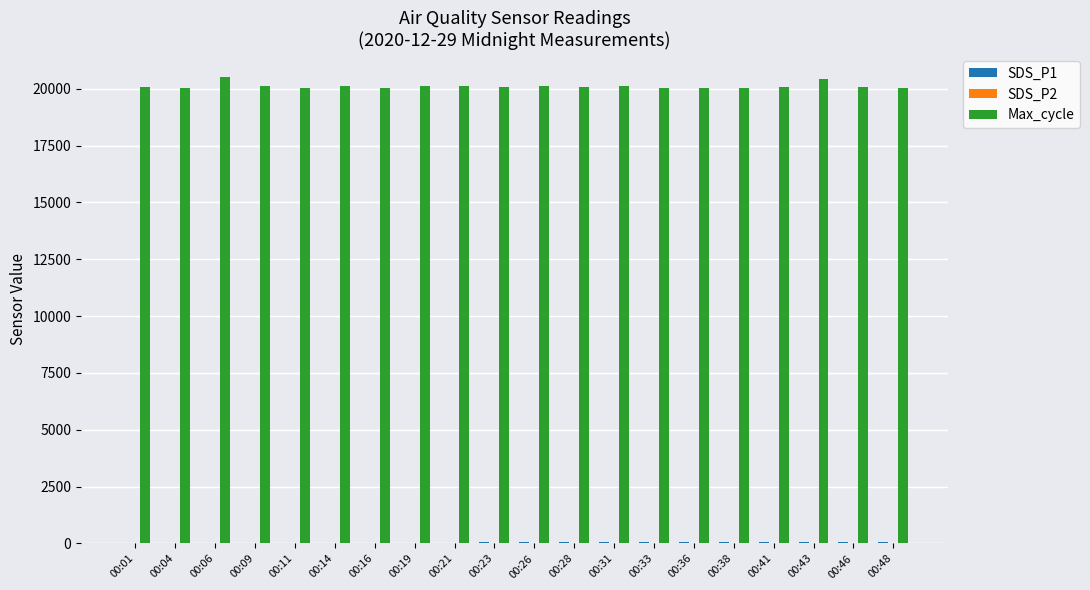

What is the maximum value shown in the chart?

20501.0